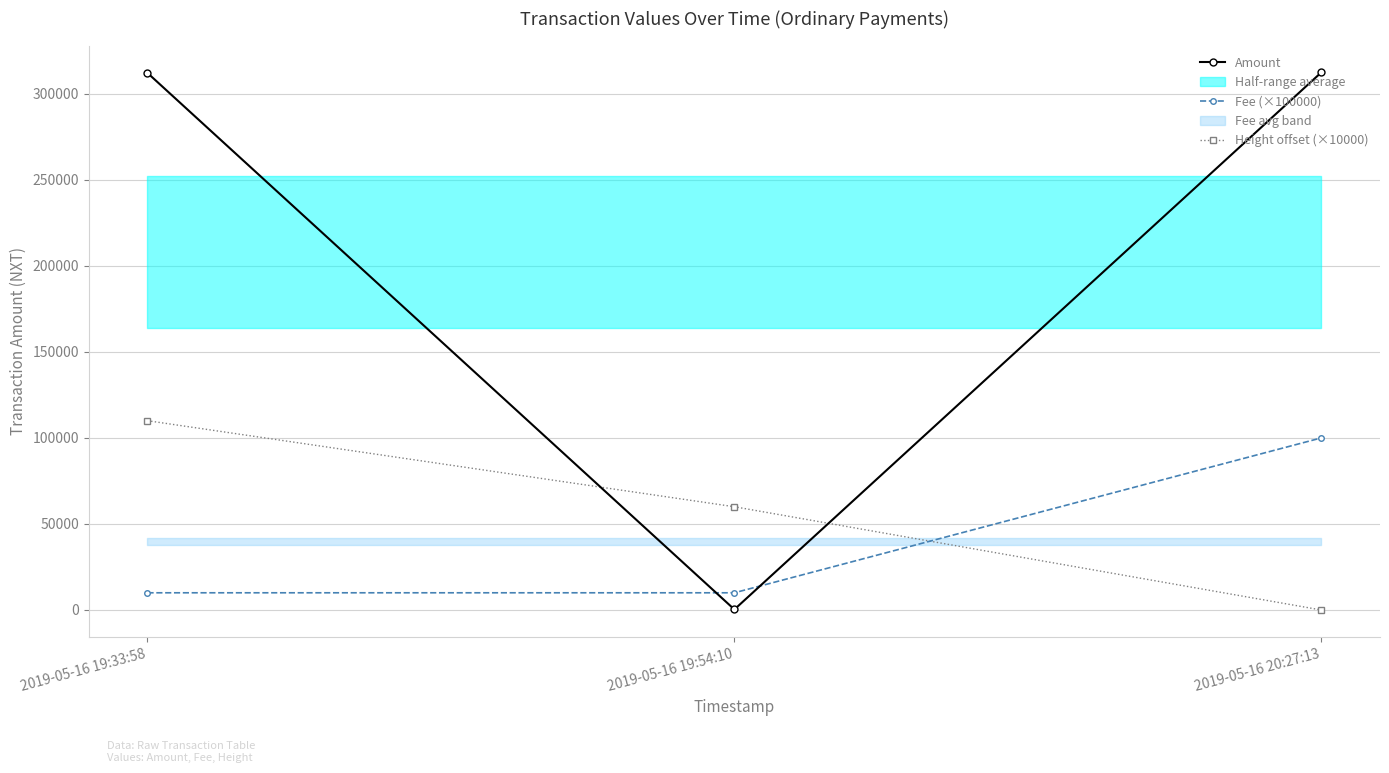

How many data points in Fee (×100000) are above 10000?

1